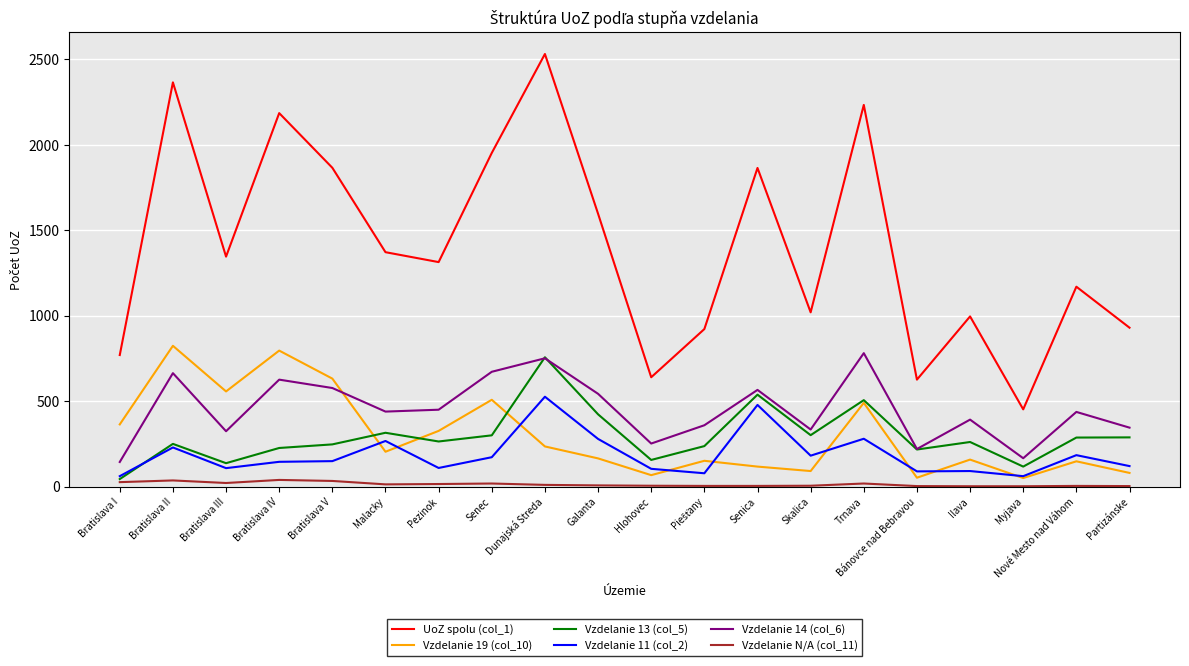

What is the sum of the Vzdelanie 11 (col_2) values at Bánovce nad Bebravou and Ilava?

180